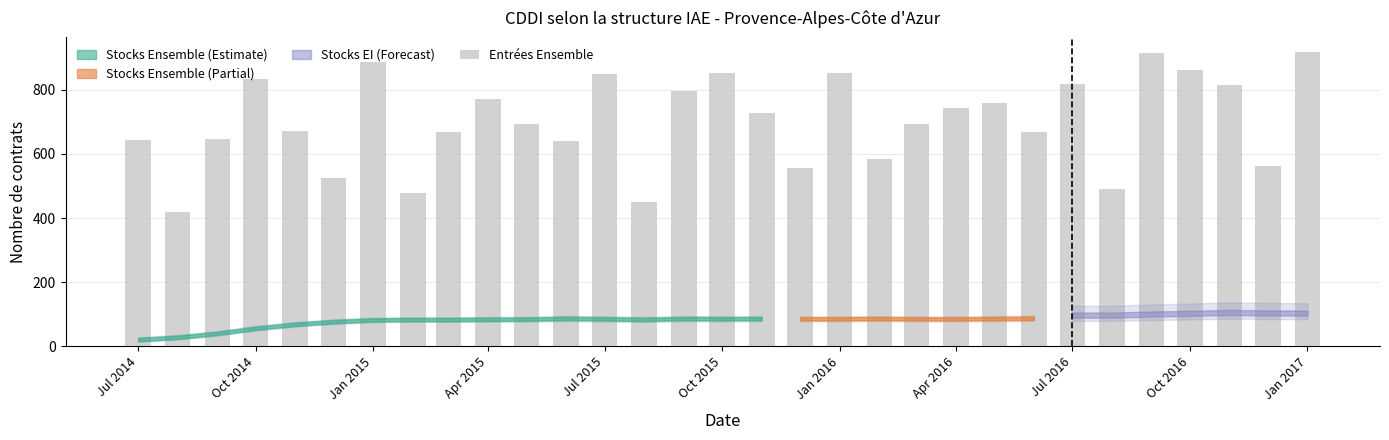

What is the greatest value displayed?

918